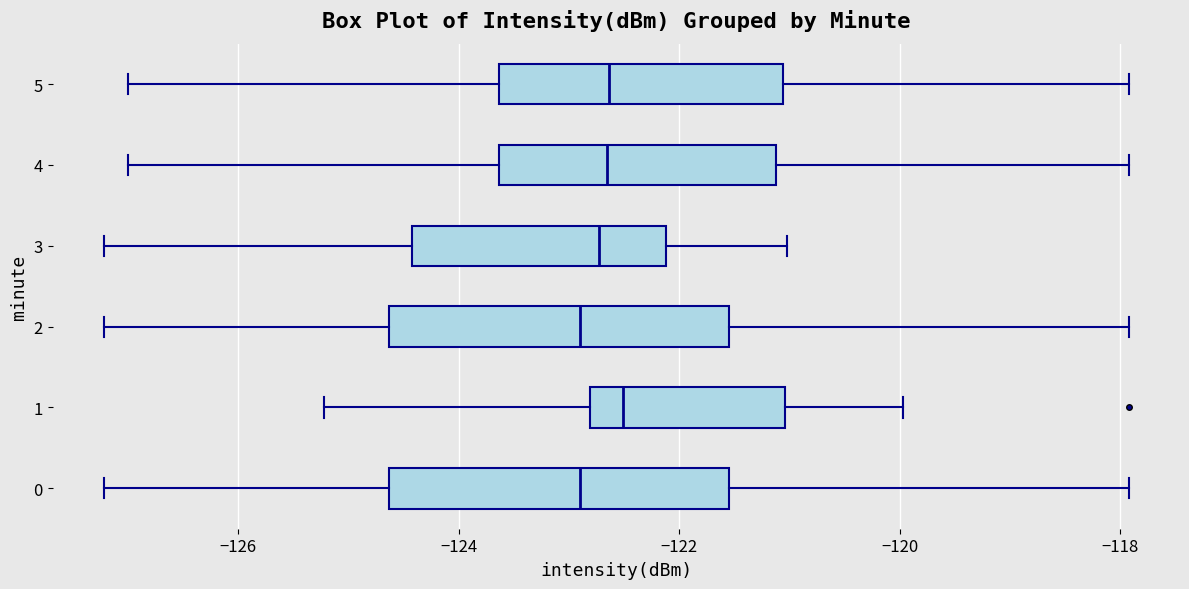

Where is the right edge of the box at y = 4 on the x-axis? The values are not printed on the chart, so give them approximately, as read against the axis.

-121.2